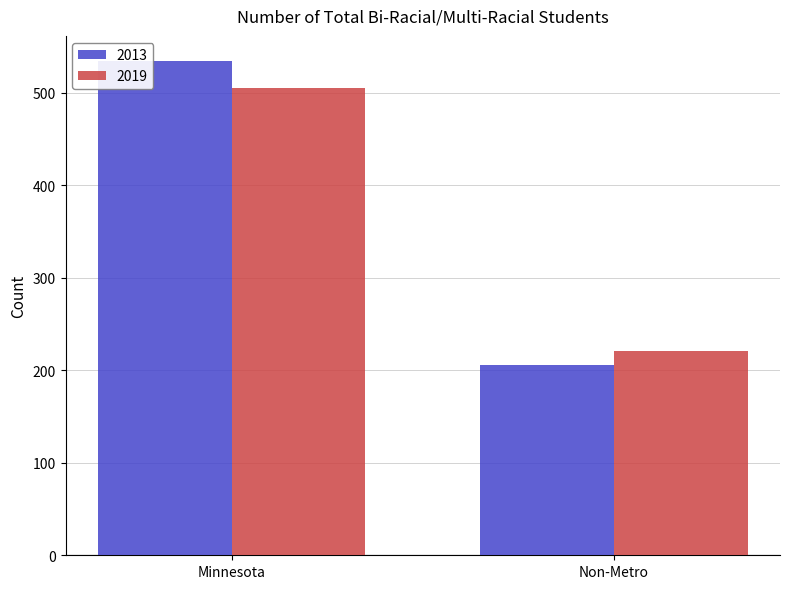

What is the average value of the 2019 series?

363